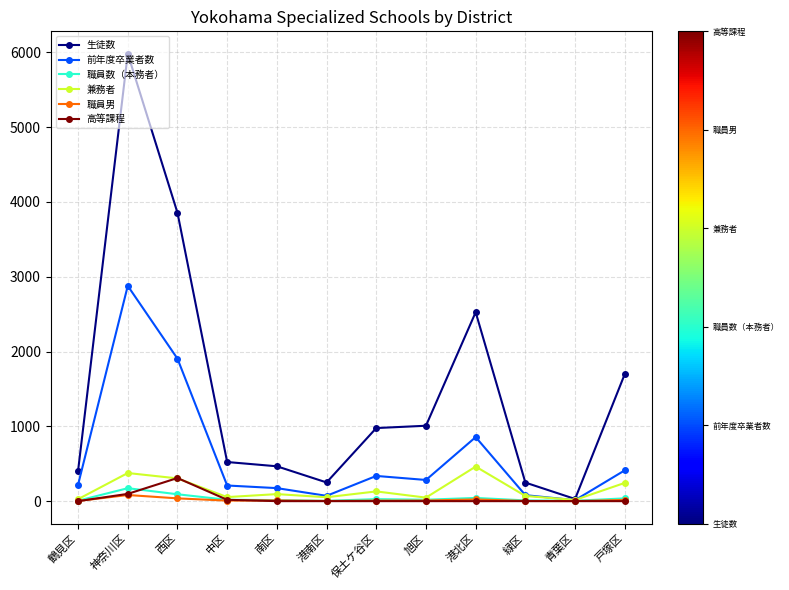

Which series has the largest total across all categories?

生徒数